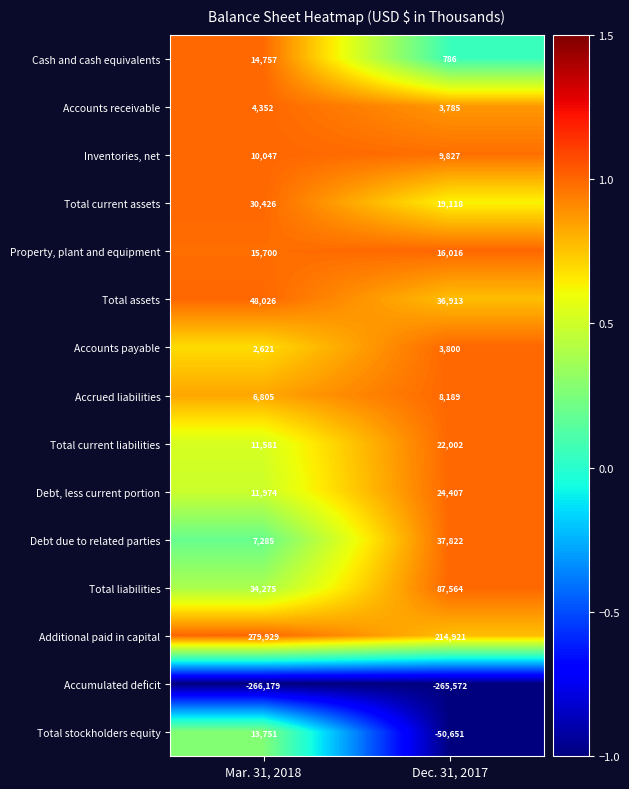

Reading left to right, what are all the values shown in this chart?

Cash and cash equivalents: Mar. 31, 2018=14757	Dec. 31, 2017=786
Accounts receivable: Mar. 31, 2018=4352	Dec. 31, 2017=3785
Inventories, net: Mar. 31, 2018=10047	Dec. 31, 2017=9827
Total current assets: Mar. 31, 2018=30426	Dec. 31, 2017=19118
Property, plant and equipment: Mar. 31, 2018=15700	Dec. 31, 2017=16016
Total assets: Mar. 31, 2018=48026	Dec. 31, 2017=36913
Accounts payable: Mar. 31, 2018=2621	Dec. 31, 2017=3800
Accrued liabilities: Mar. 31, 2018=6805	Dec. 31, 2017=8189
Total current liabilities: Mar. 31, 2018=11581	Dec. 31, 2017=22002
Debt, less current portion: Mar. 31, 2018=11974	Dec. 31, 2017=24407
Debt due to related parties: Mar. 31, 2018=7285	Dec. 31, 2017=37822
Total liabilities: Mar. 31, 2018=34275	Dec. 31, 2017=87564
Additional paid in capital: Mar. 31, 2018=279929	Dec. 31, 2017=214921
Accumulated deficit: Mar. 31, 2018=-266179	Dec. 31, 2017=-265572
Total stockholders equity: Mar. 31, 2018=13751	Dec. 31, 2017=-50651